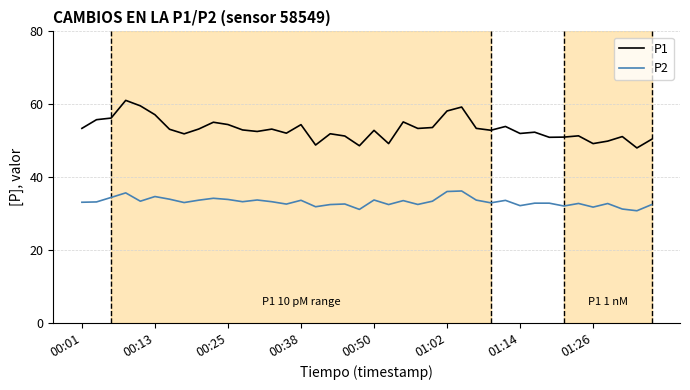

Which series has the widest spread of values?

P1